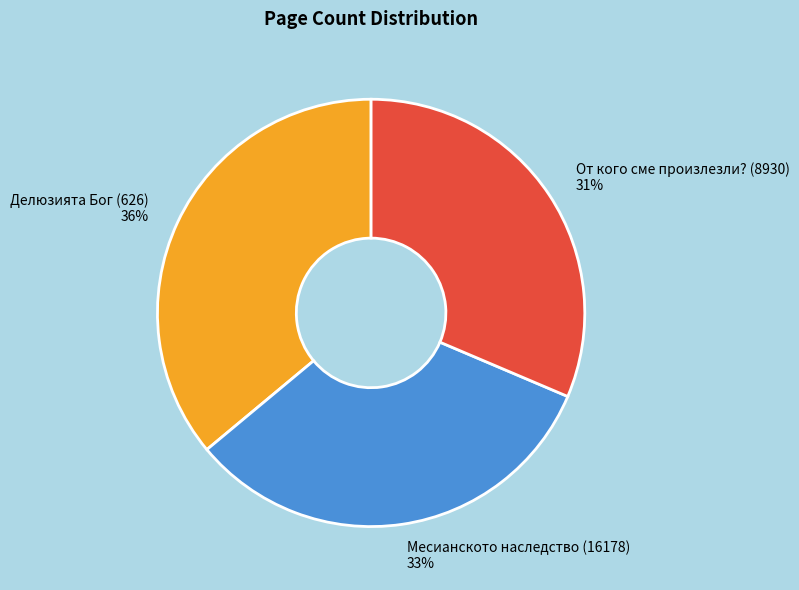

How many slices are in this pie chart?

3